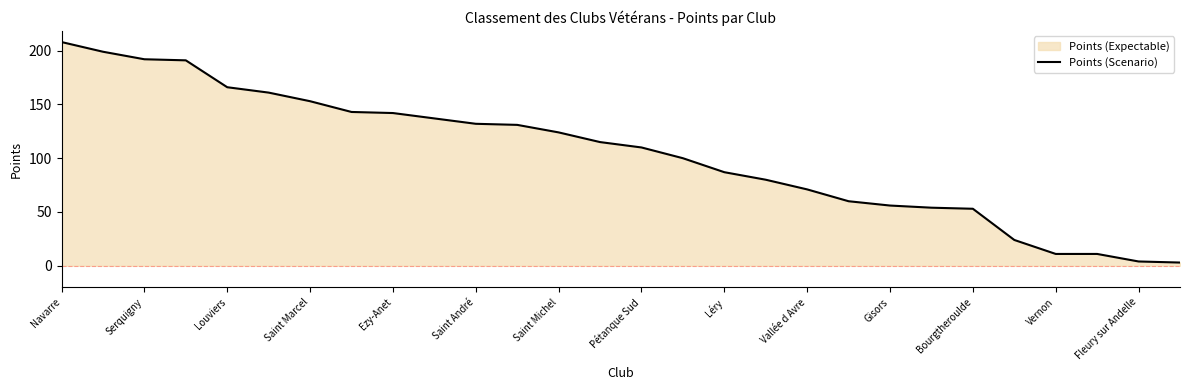

The value at Saint André is 132. True or false?

True